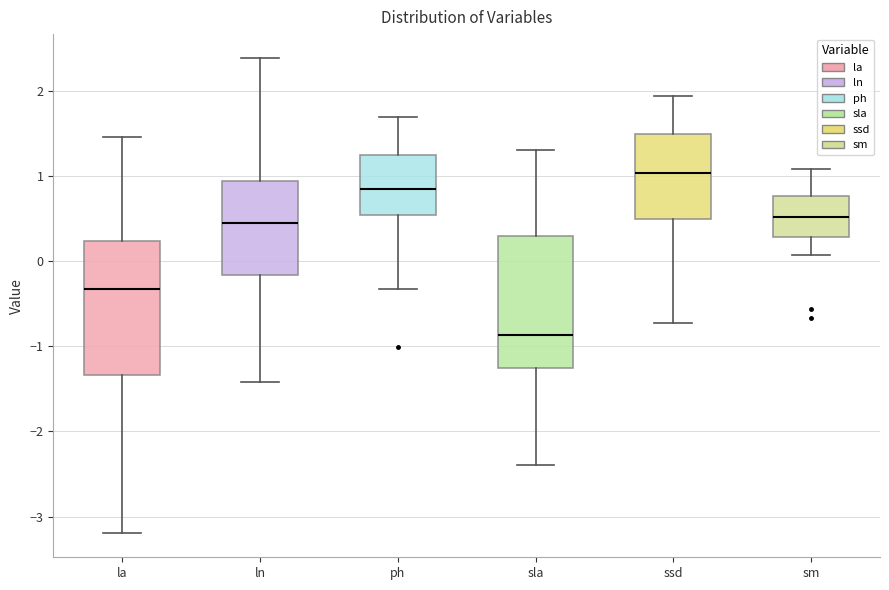

Reading left to right, transcribe this box plot: for each box, give where its median line is, the range the box spans, and where its two whiskers end, as read against the y-axis. The values are not printed on the chart, so give them approximately, as read against the axis.

la: median -0.3, box -1.3 to 0.2, whiskers -3.2 to 1.5
ln: median 0.4, box -0.2 to 0.9, whiskers -1.4 to 2.4
ph: median 0.8, box 0.5 to 1.2, whiskers -0.3 to 1.7
sla: median -0.9, box -1.3 to 0.3, whiskers -2.4 to 1.3
ssd: median 1.0, box 0.5 to 1.5, whiskers -0.7 to 1.9
sm: median 0.5, box 0.3 to 0.8, whiskers 0.1 to 1.1